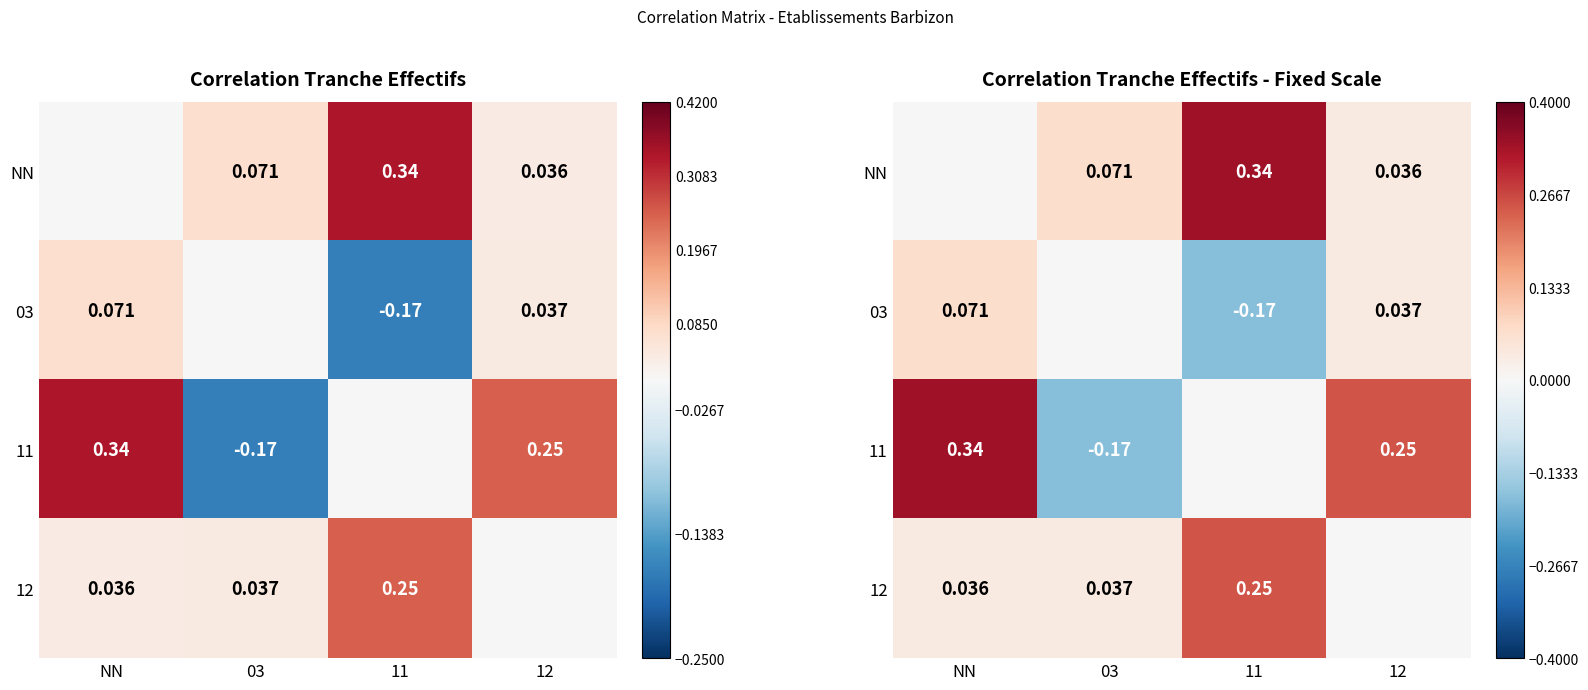

At how many categories does at least one series exceed 0?

4